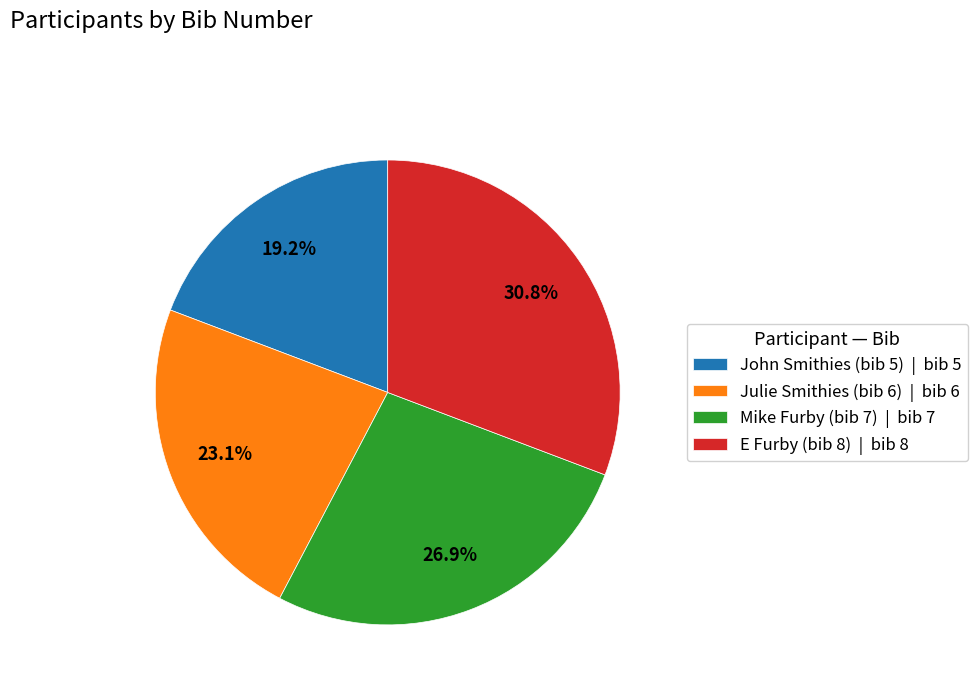

What portion of the pie excludes Mike Furby (bib 7)?

73.1%